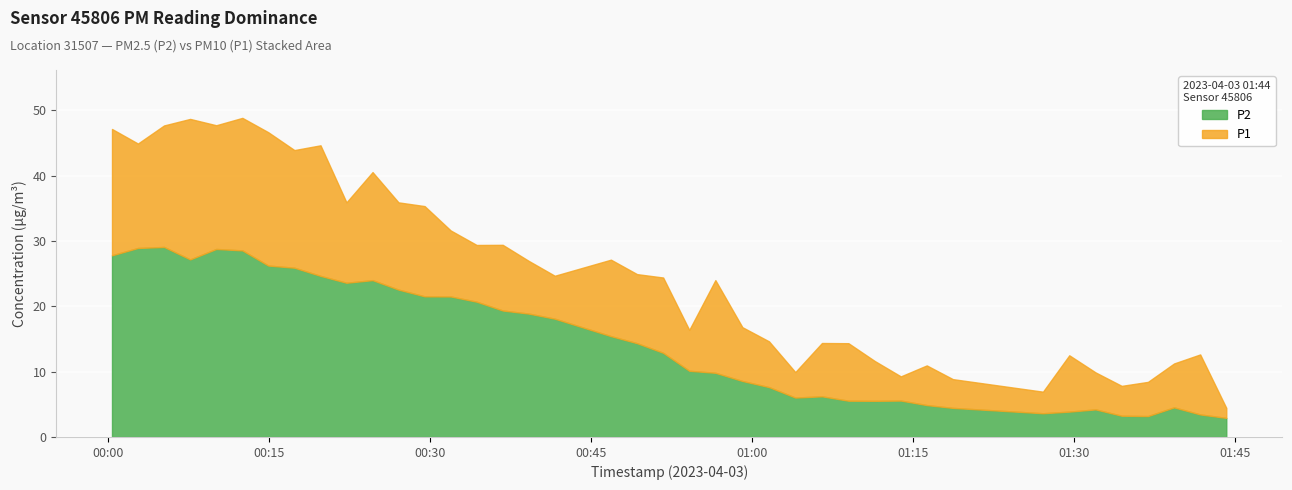

The value of P2 at 28 is 1.9. True or false?

False